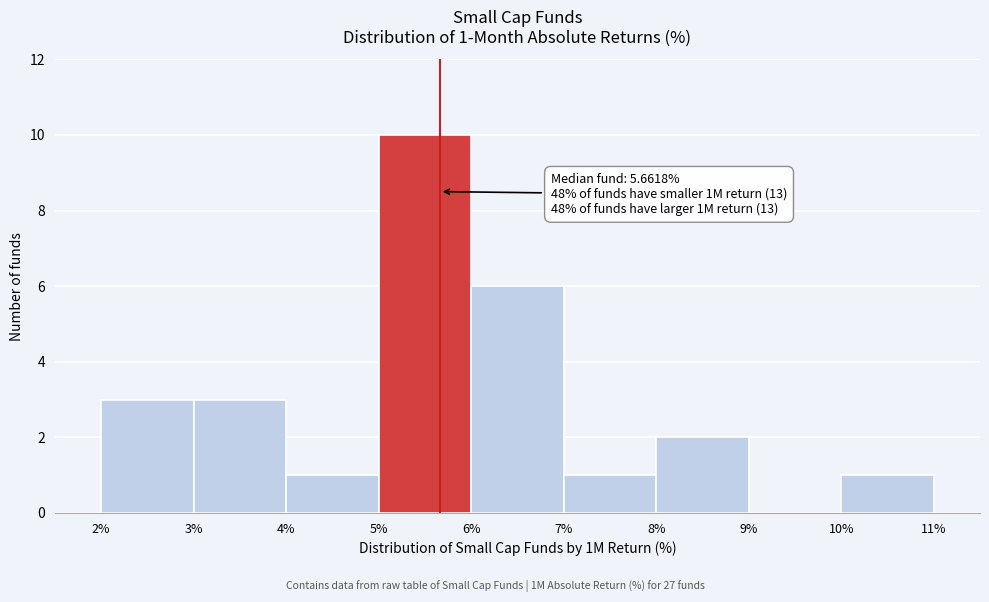

Which range on the x-axis has the tallest bar?

5% to 6%